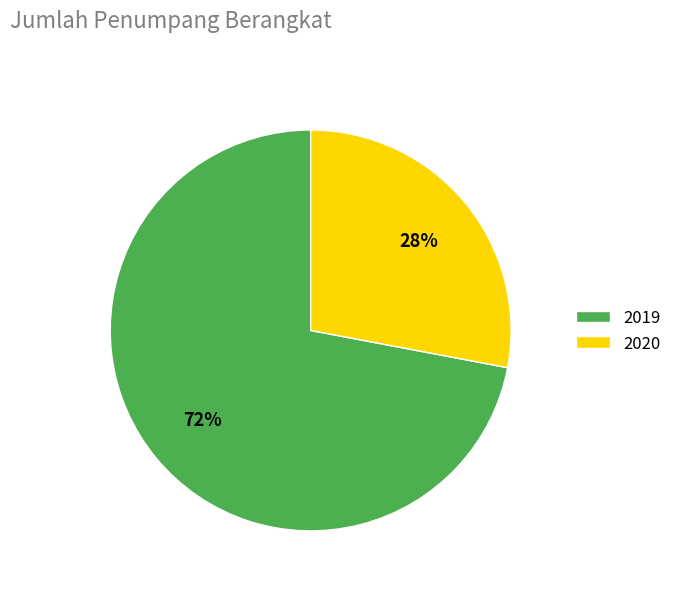

Which category has the biggest portion of the pie?

2019